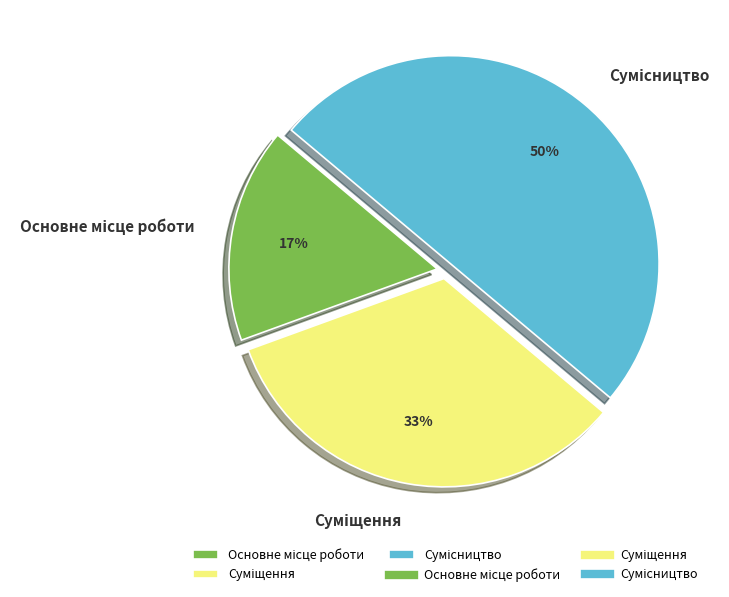

To the nearest percent, what is the average slice percentage?

33%